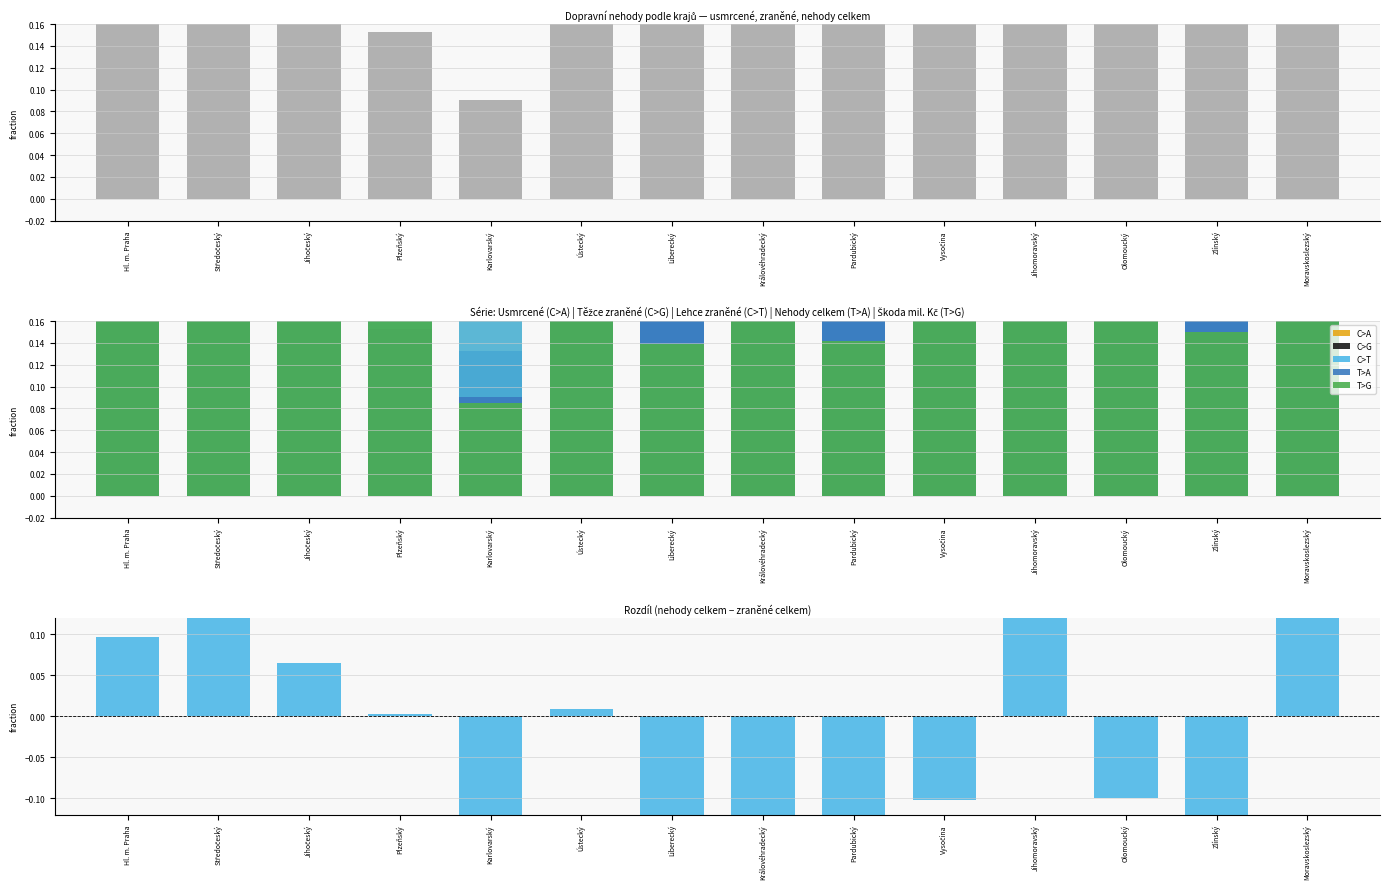

Is the value of T>A at Zlínský greater than the value of C>G at Královéhradecký?

No